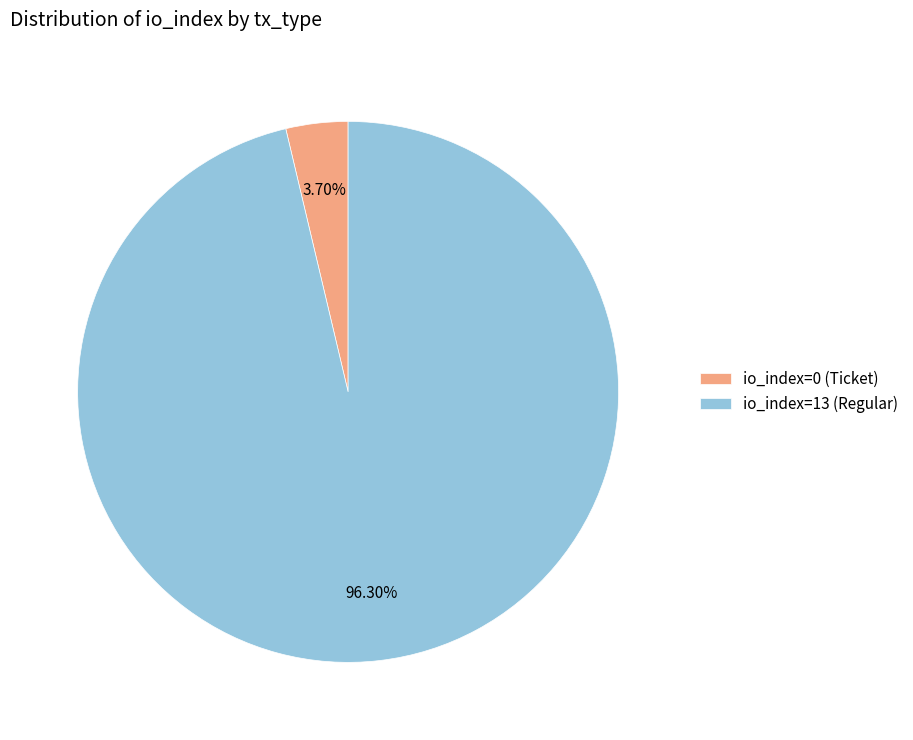

Count the number of slices in the pie.

2